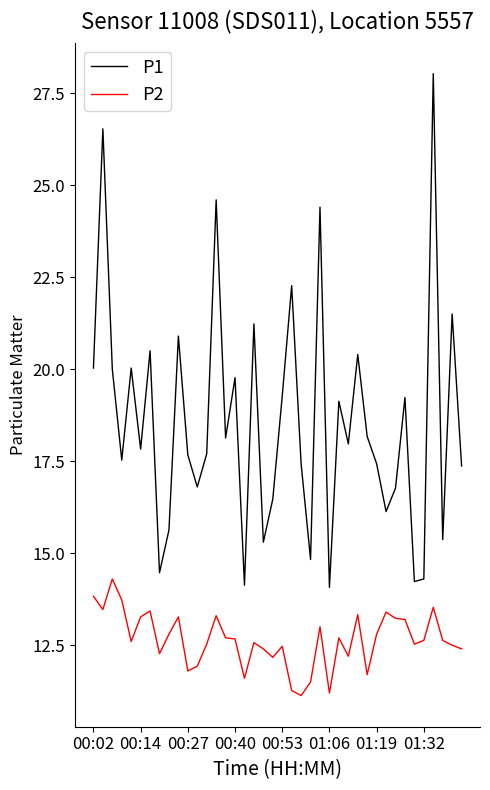

True or false: P2 and P1 intersect in this chart.

False